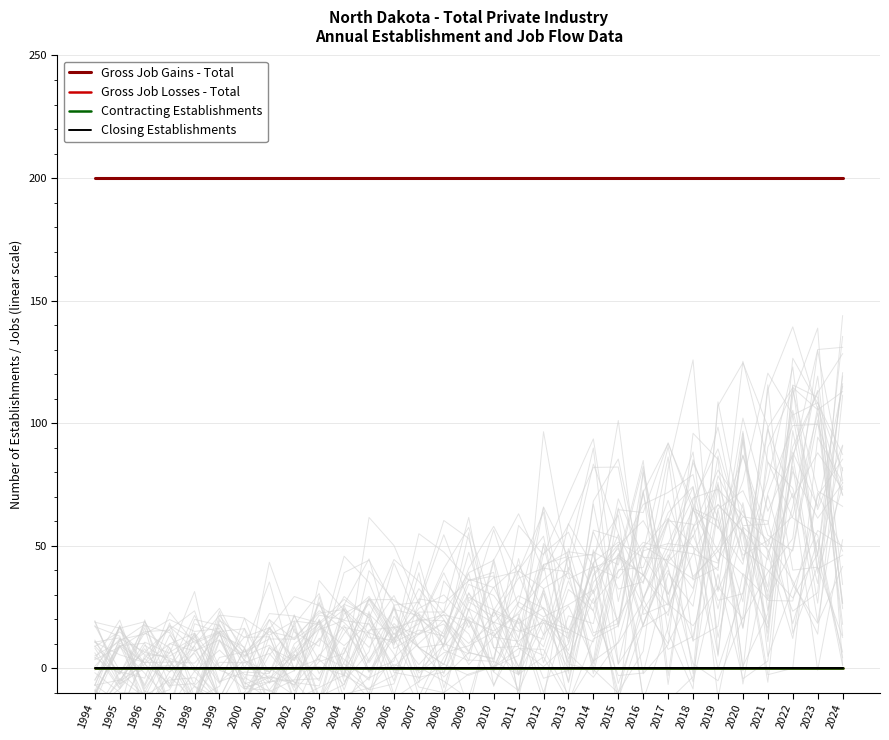

Reading left to right, transcribe all the data shown in this chart.

Gross Job Gains - Total: 1994=200	1995=200	1996=200	1997=200	1998=200	1999=200	2000=200	2001=200	2002=200	2003=200	2004=200	2005=200	2006=200	2007=200	2008=200	2009=200	2010=200	2011=200	2012=200	2013=200	2014=200	2015=200	2016=200	2017=200	2018=200	2019=200	2020=200	2021=200	2022=200	2023=200	2024=200
Gross Job Losses - Total: 1994=0	1995=0	1996=0	1997=0	1998=0	1999=0	2000=0	2001=0	2002=0	2003=0	2004=0	2005=0	2006=0	2007=0	2008=0	2009=0	2010=0	2011=0	2012=0	2013=0	2014=0	2015=0	2016=0	2017=0	2018=0	2019=0	2020=0	2021=0	2022=0	2023=0	2024=0
Contracting Establishments: 1994=0	1995=0	1996=0	1997=0	1998=0	1999=0	2000=0	2001=0	2002=0	2003=0	2004=0	2005=0	2006=0	2007=0	2008=0	2009=0	2010=0	2011=0	2012=0	2013=0	2014=0	2015=0	2016=0	2017=0	2018=0	2019=0	2020=0	2021=0	2022=0	2023=0	2024=0
Closing Establishments: 1994=0	1995=0	1996=0	1997=0	1998=0	1999=0	2000=0	2001=0	2002=0	2003=0	2004=0	2005=0	2006=0	2007=0	2008=0	2009=0	2010=0	2011=0	2012=0	2013=0	2014=0	2015=0	2016=0	2017=0	2018=0	2019=0	2020=0	2021=0	2022=0	2023=0	2024=0